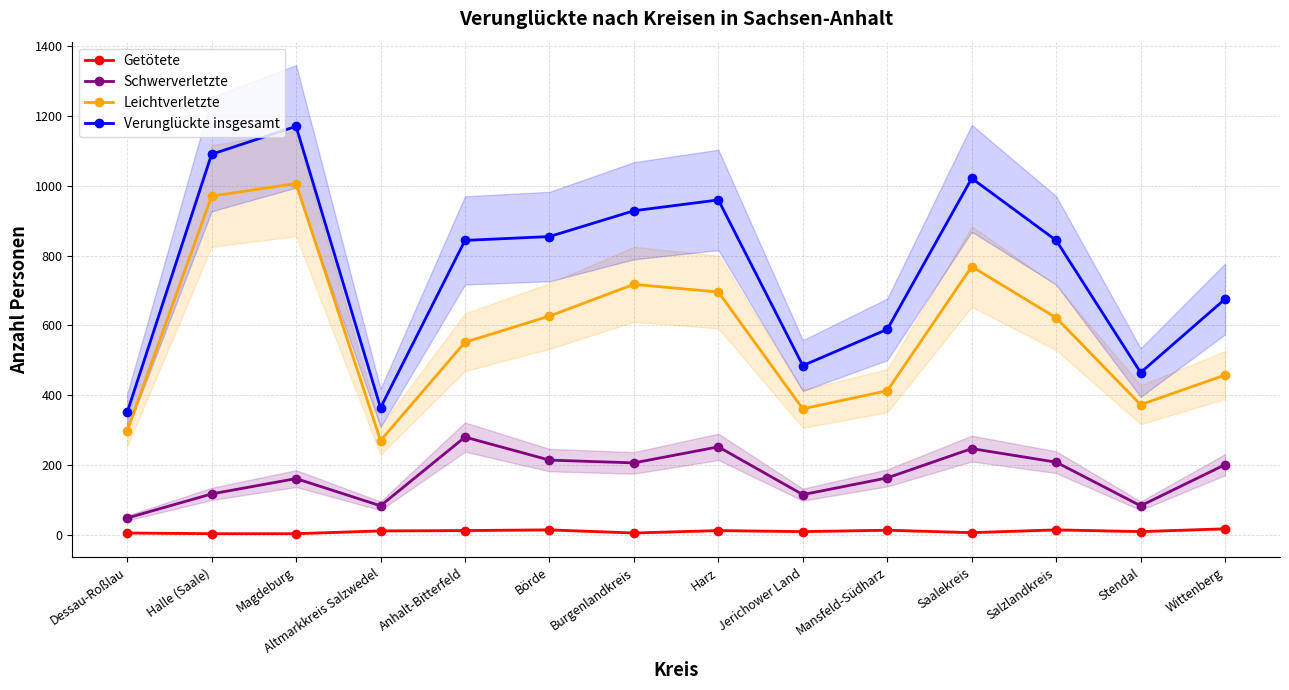

True or false: Schwerverletzte and Verunglückte insgesamt cross at least once.

False